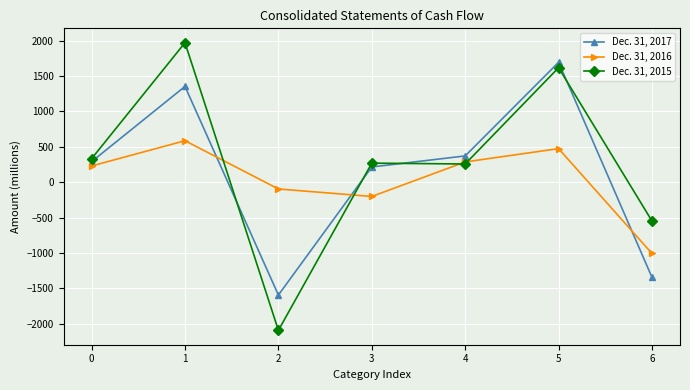

True or false: Dec. 31, 2015 has a value of 62 at 4.

False